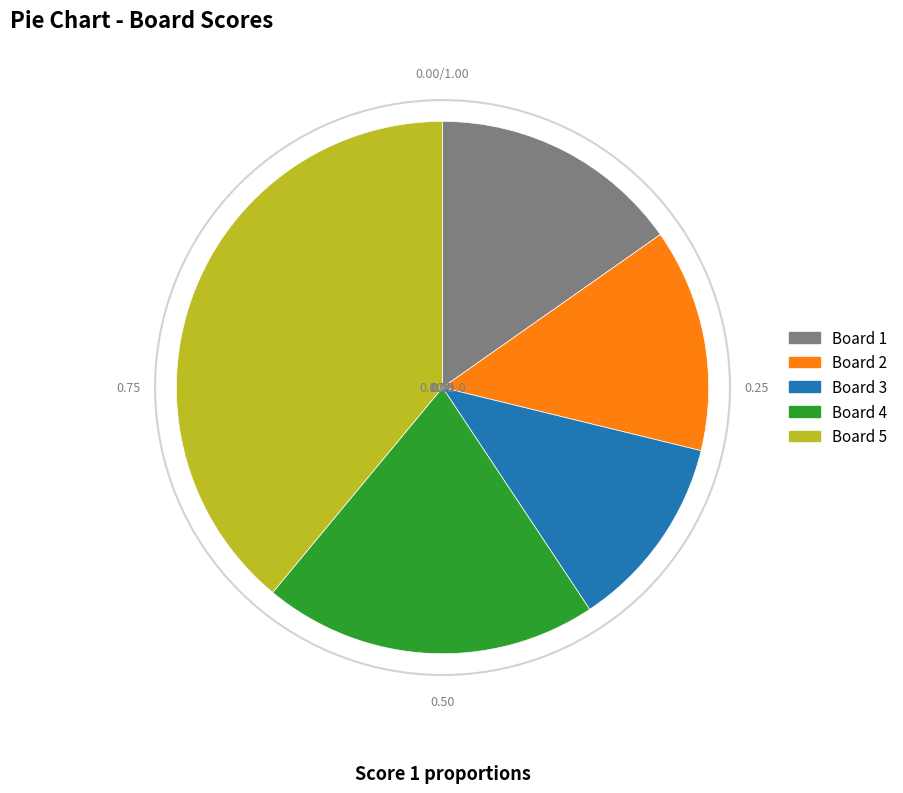

Is there a majority slice in this chart?

No